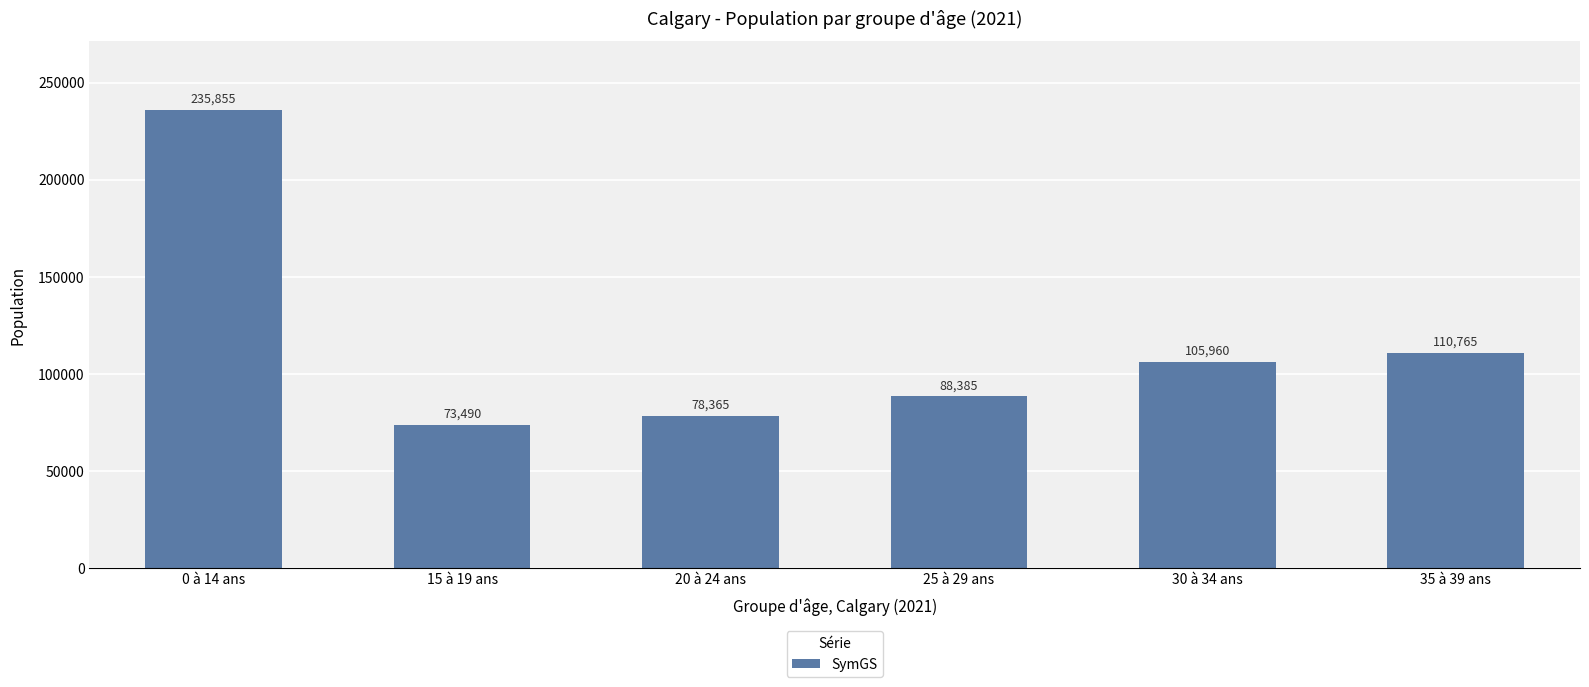

What is the maximum value shown in the chart?

235855